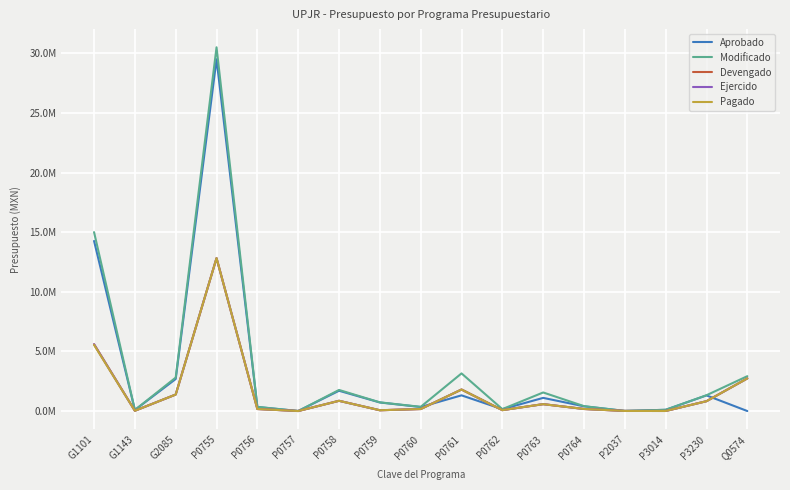

What is the difference between the maximum and minimum values in the Pagado series?

12818911.9